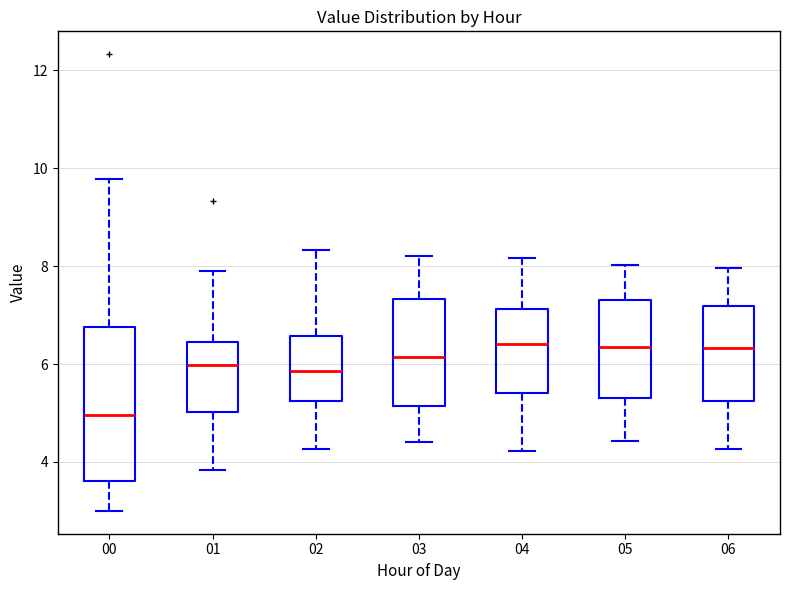

Reading left to right, transcribe this box plot: for each box, give where its median line is, the range the box spans, and where its two whiskers end, as read against the y-axis. The values are not printed on the chart, so give them approximately, as read against the axis.

00: median 5.0, box 3.6 to 6.8, whiskers 3.0 to 9.8
01: median 6.0, box 5.0 to 6.4, whiskers 3.8 to 8.0
02: median 5.8, box 5.2 to 6.6, whiskers 4.2 to 8.4
03: median 6.2, box 5.2 to 7.4, whiskers 4.4 to 8.2
04: median 6.4, box 5.4 to 7.2, whiskers 4.2 to 8.2
05: median 6.4, box 5.4 to 7.4, whiskers 4.4 to 8.0
06: median 6.4, box 5.2 to 7.2, whiskers 4.2 to 8.0